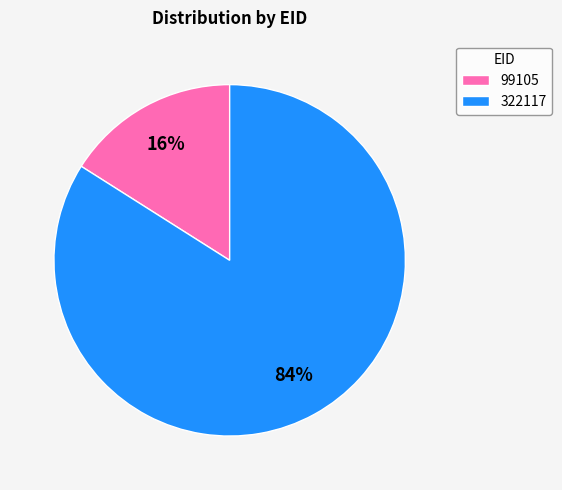

Count the number of slices in the pie.

2